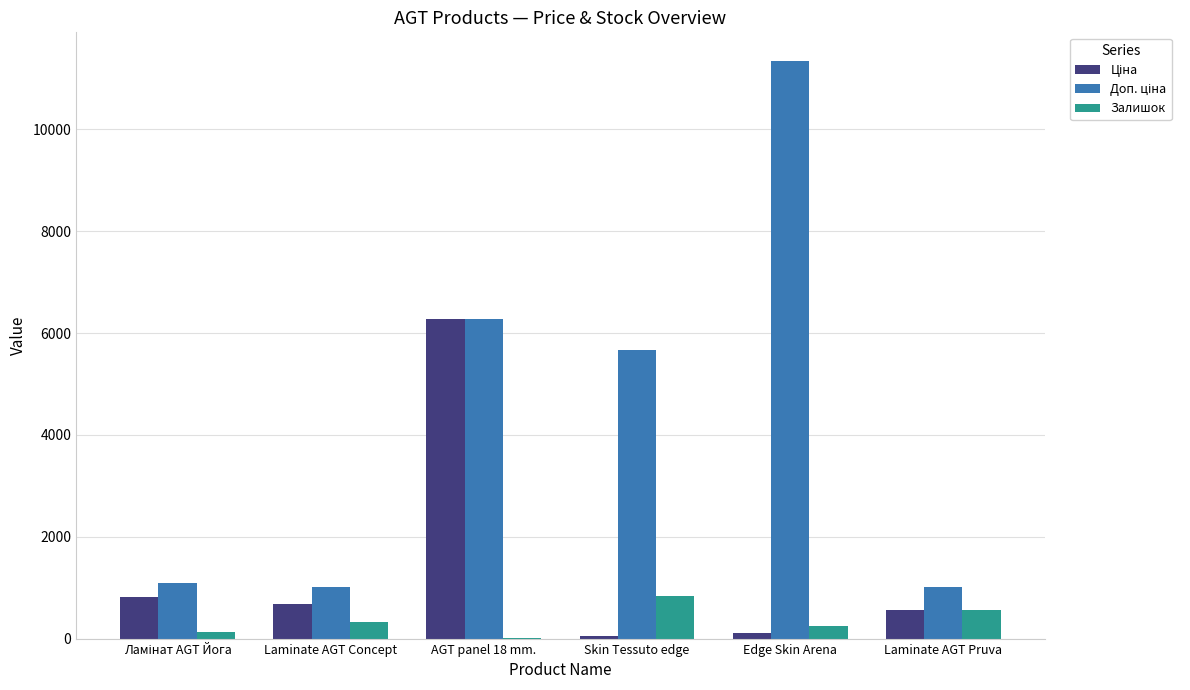

True or false: Залишок has a value of 260.0 at Edge Skin Arena.

True